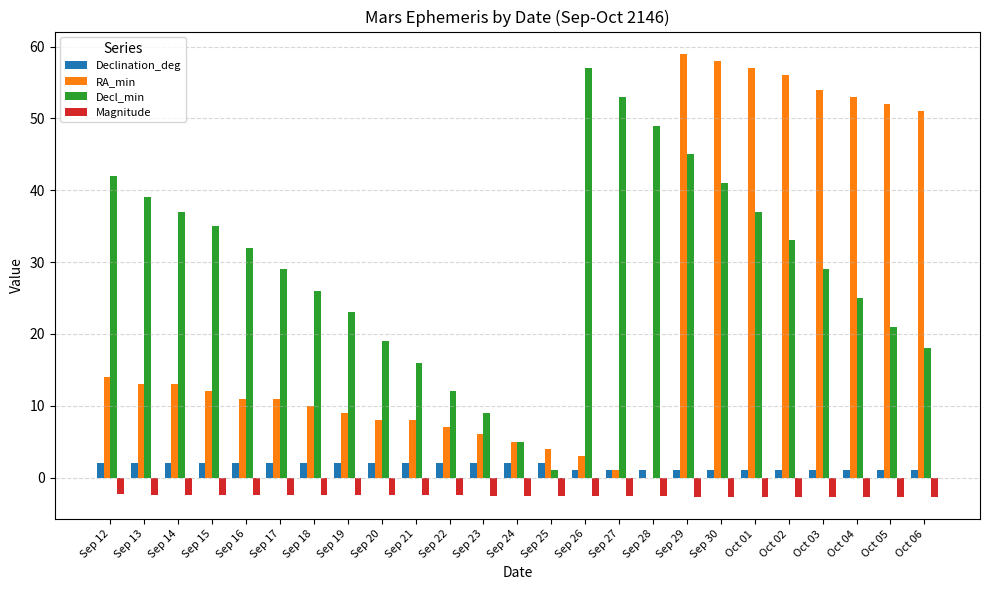

The value of Declination_deg at Sep 17 is 2.0. True or false?

True